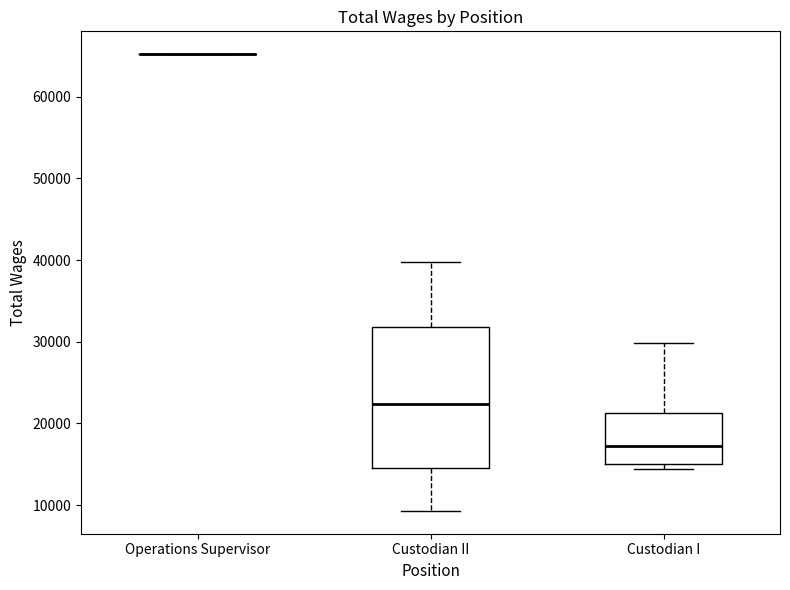

Which box is the tallest, from its lower edge to its upper edge?

Custodian II